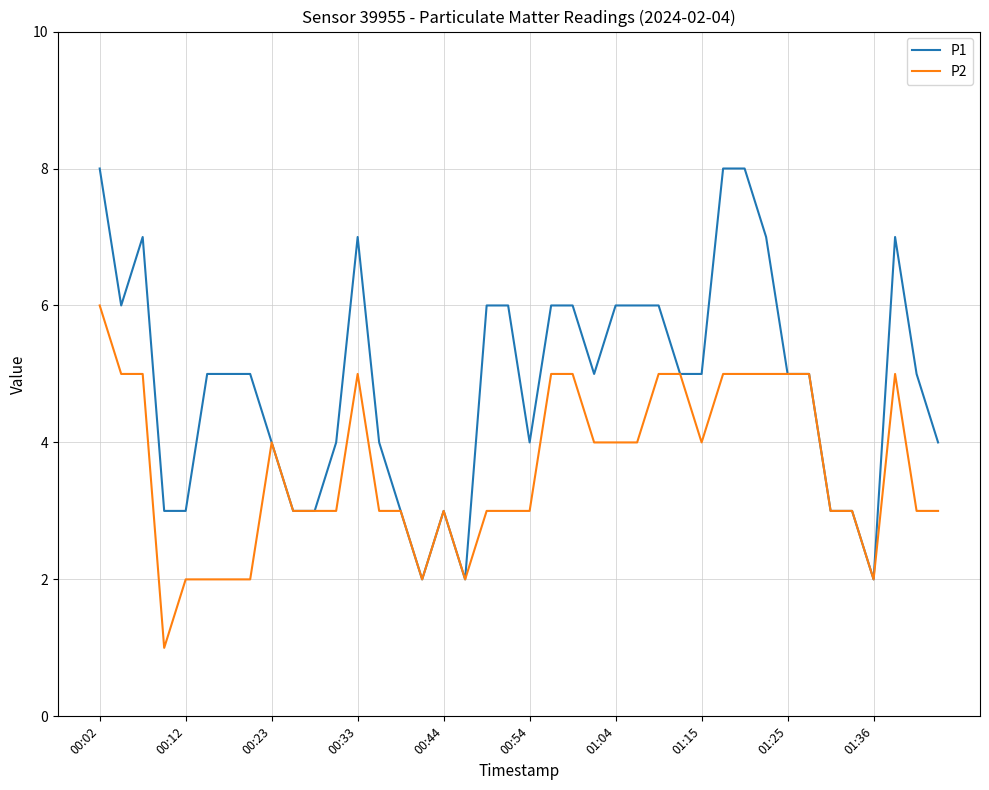

Which series has the largest total across all categories?

P1